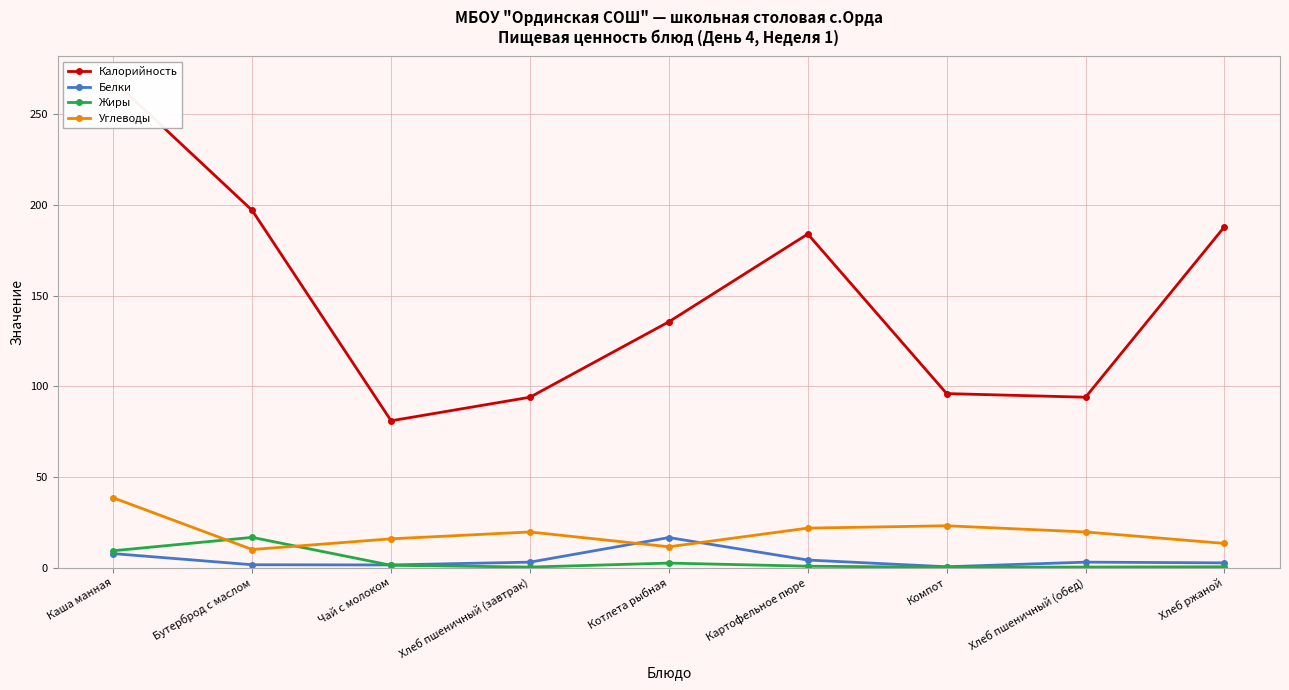

Reading right to left, list all the values displayed in this chart.

Калорийность: Хлеб ржаной=188.0	Хлеб пшеничный (обед)=94.0	Компот=96.0	Картофельное пюре=184.0	Котлета рыбная=135.6	Хлеб пшеничный (завтрак)=94.0	Чай с молоком=81.0	Бутерброд с маслом=197.0	Каша манная=268.7
Белки: Хлеб ржаной=2.6	Хлеб пшеничный (обед)=3.0	Компот=0.5	Картофельное пюре=4.2	Котлета рыбная=16.6	Хлеб пшеничный (завтрак)=3.0	Чай с молоком=1.5	Бутерброд с маслом=1.6	Каша манная=7.8
Жиры: Хлеб ржаной=0.5	Хлеб пшеничный (обед)=0.3	Компот=0.2	Картофельное пюре=0.8	Котлета рыбная=2.5	Хлеб пшеничный (завтрак)=0.3	Чай с молоком=1.3	Бутерброд с маслом=16.7	Каша манная=9.3
Углеводы: Хлеб ржаной=13.4	Хлеб пшеничный (обед)=19.7	Компот=23.1	Картофельное пюре=21.8	Котлета рыбная=11.5	Хлеб пшеничный (завтрак)=19.7	Чай с молоком=15.9	Бутерброд с маслом=10.0	Каша манная=38.5